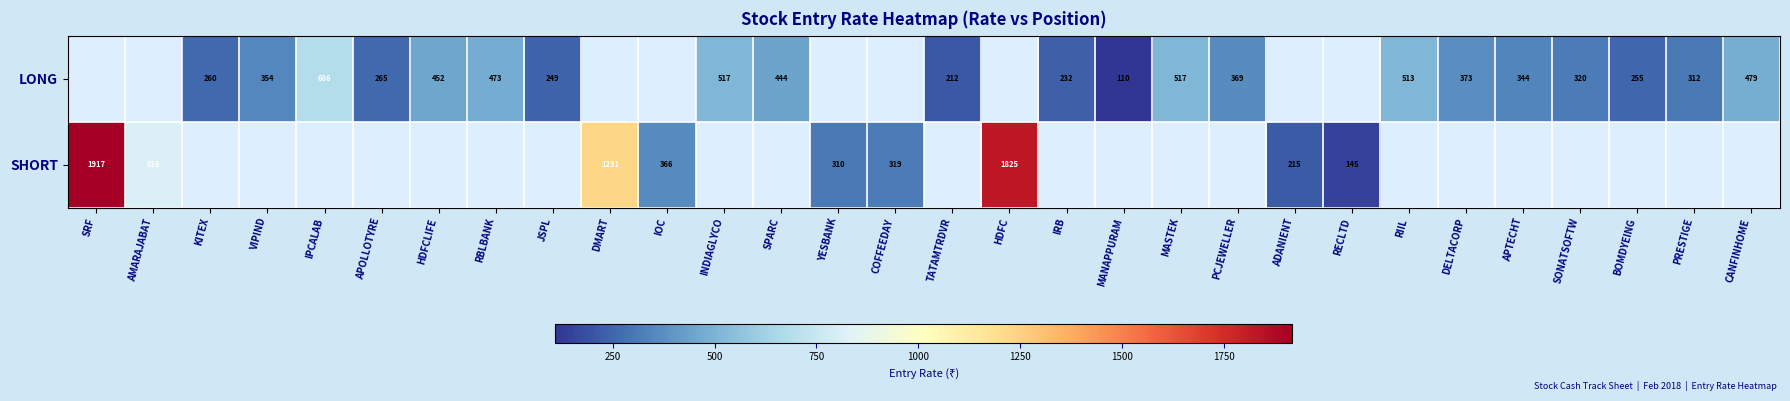

Is it true that LONG equals 212 at TATAMTRDVR?

True